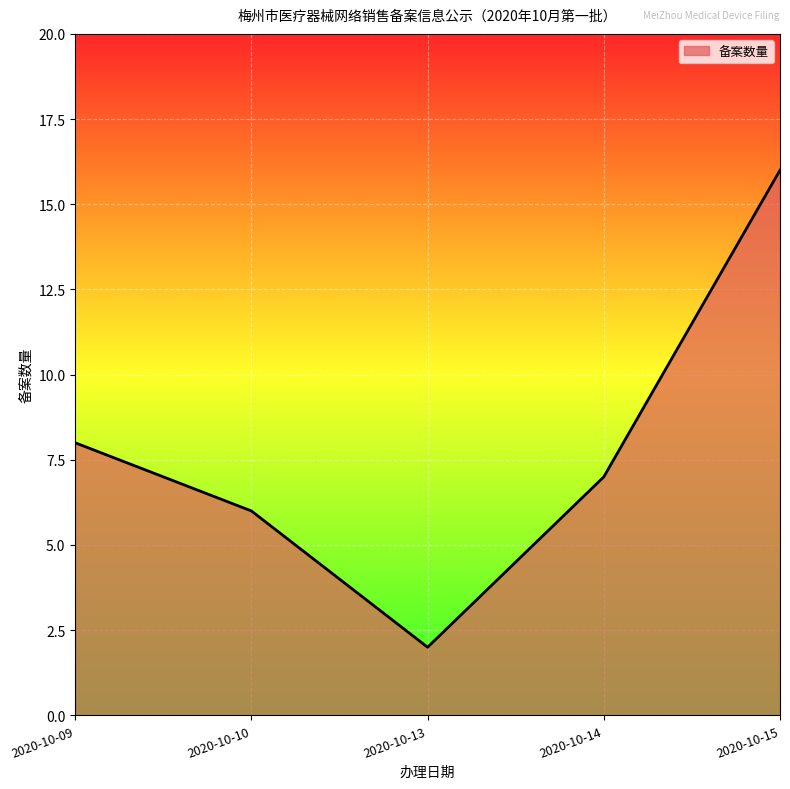

What is the sum of the values at 2020-10-14 and 2020-10-13?

9